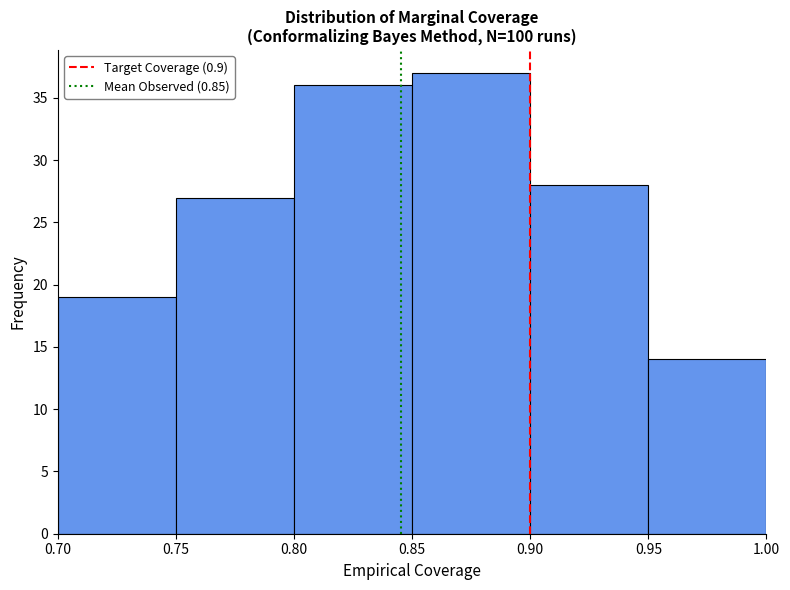

Reading left to right, transcribe this chart: for each bar, give the range it covers on the x-axis and its height. The values are not printed on the chart, so give them approximately, as read against the axis.

0.70 to 0.75: 19
0.75 to 0.80: 27
0.80 to 0.85: 36
0.85 to 0.90: 37
0.90 to 0.95: 28
0.95 to 1.00: 14